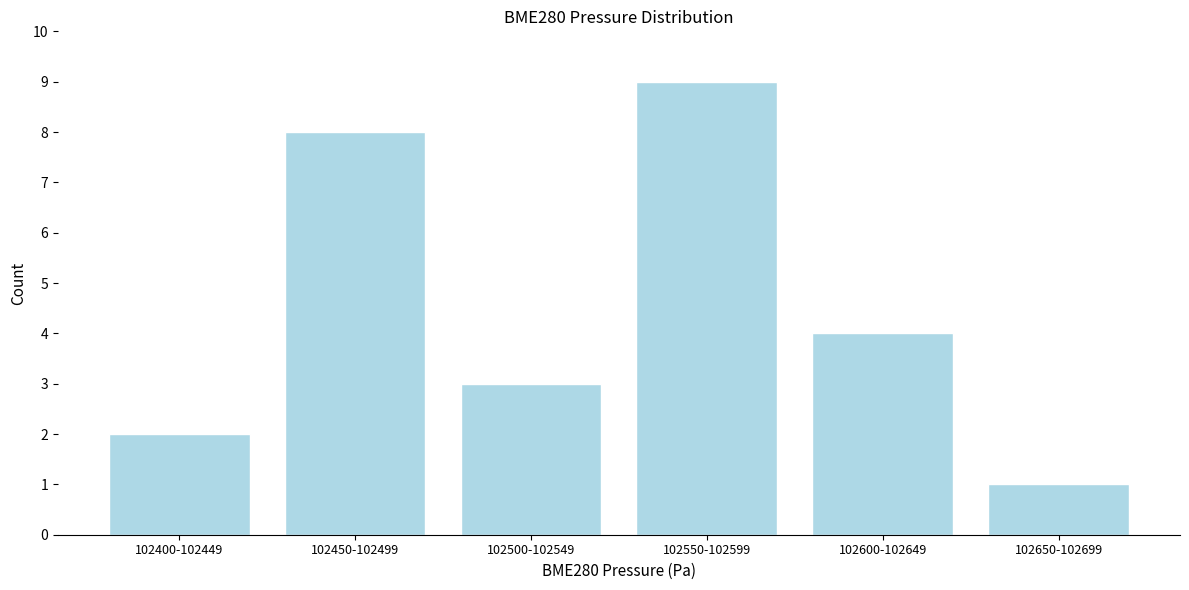

Reading left to right, list all the values displayed in this chart.

102400-102449=2	102450-102499=8	102500-102549=3	102550-102599=9	102600-102649=4	102650-102699=1